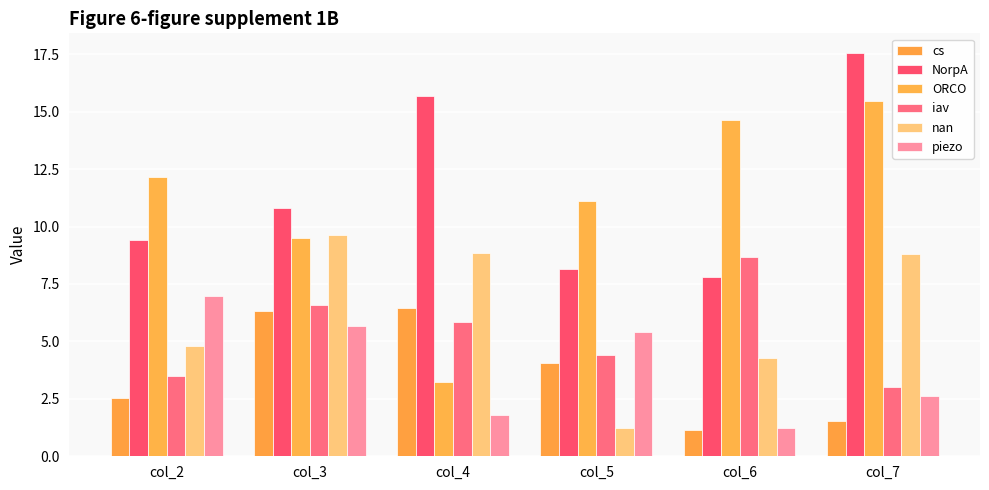

What is the spread (max minus min) of values at col_3?

5.1